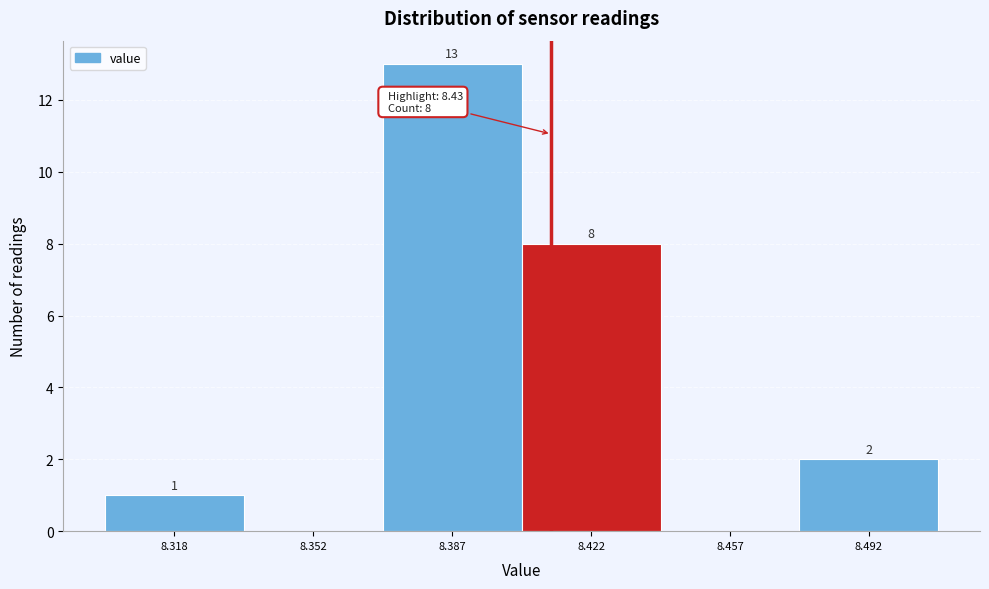

Over which range of the x-axis is the bar tallest?

8.370 to 8.405